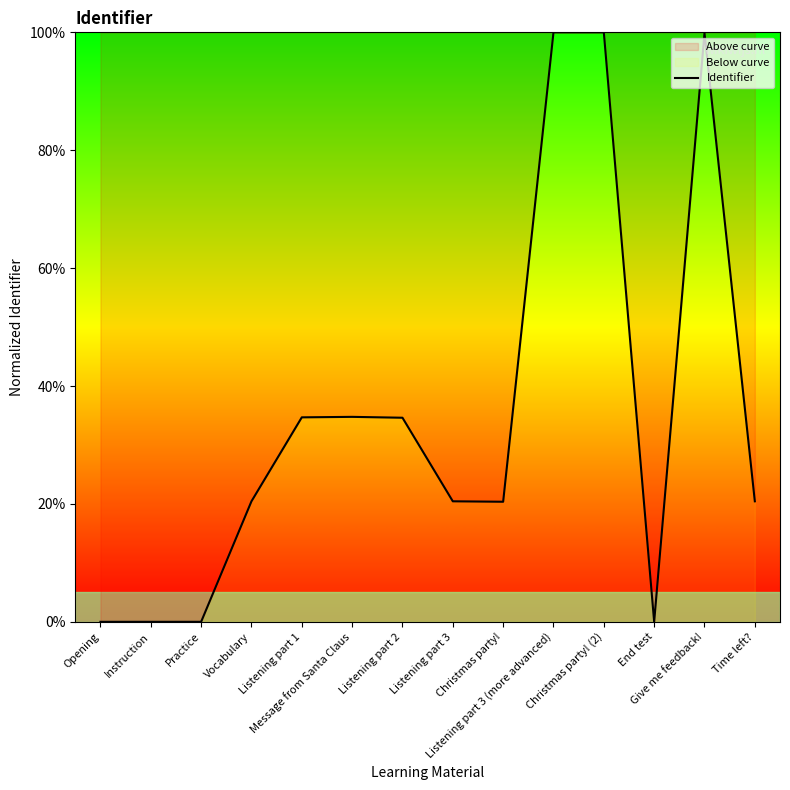

Reading right to left, extract all data points from this chart.

20.4	99.9	0.0	100.0	100.0	20.4	20.4	34.6	34.8	34.7	20.4	0.0	0.0	0.0